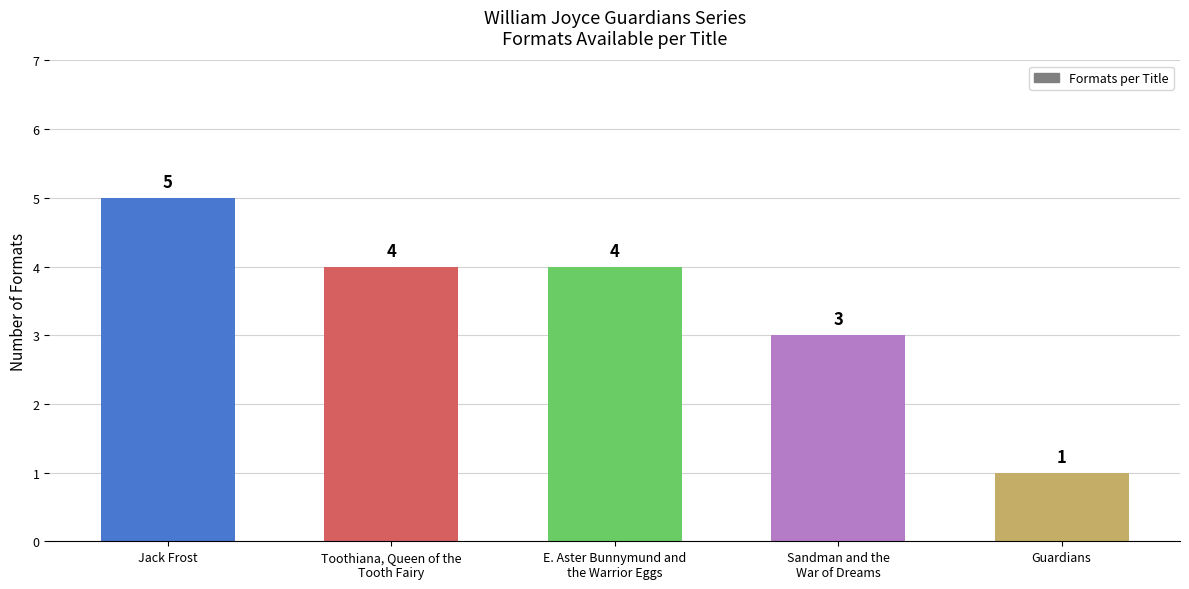

What position from the right is E. Aster Bunnymund and
the Warrior Eggs?

3